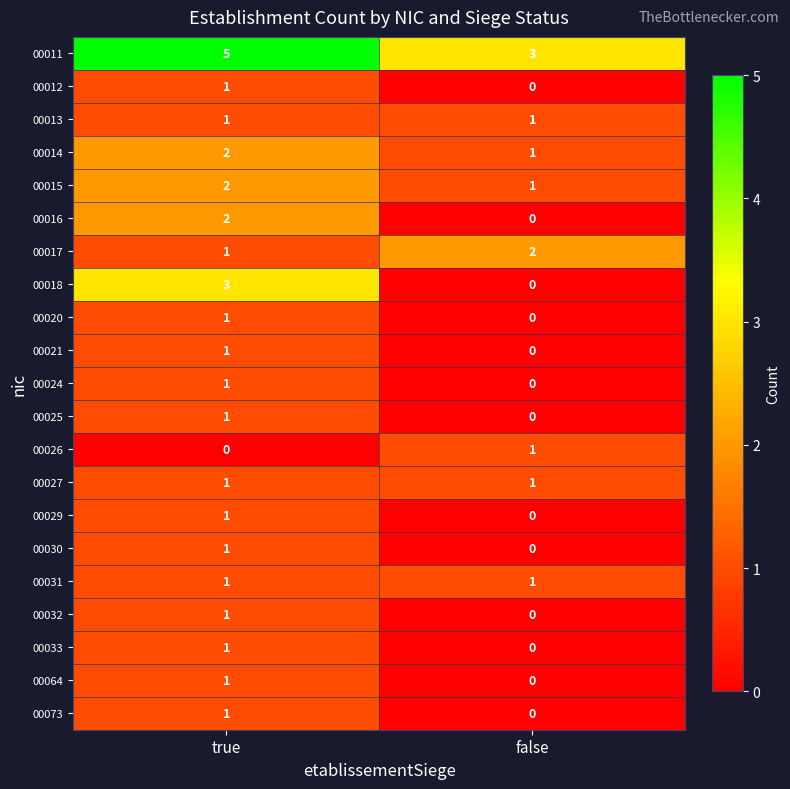

Which series has the largest total across all categories?

00011